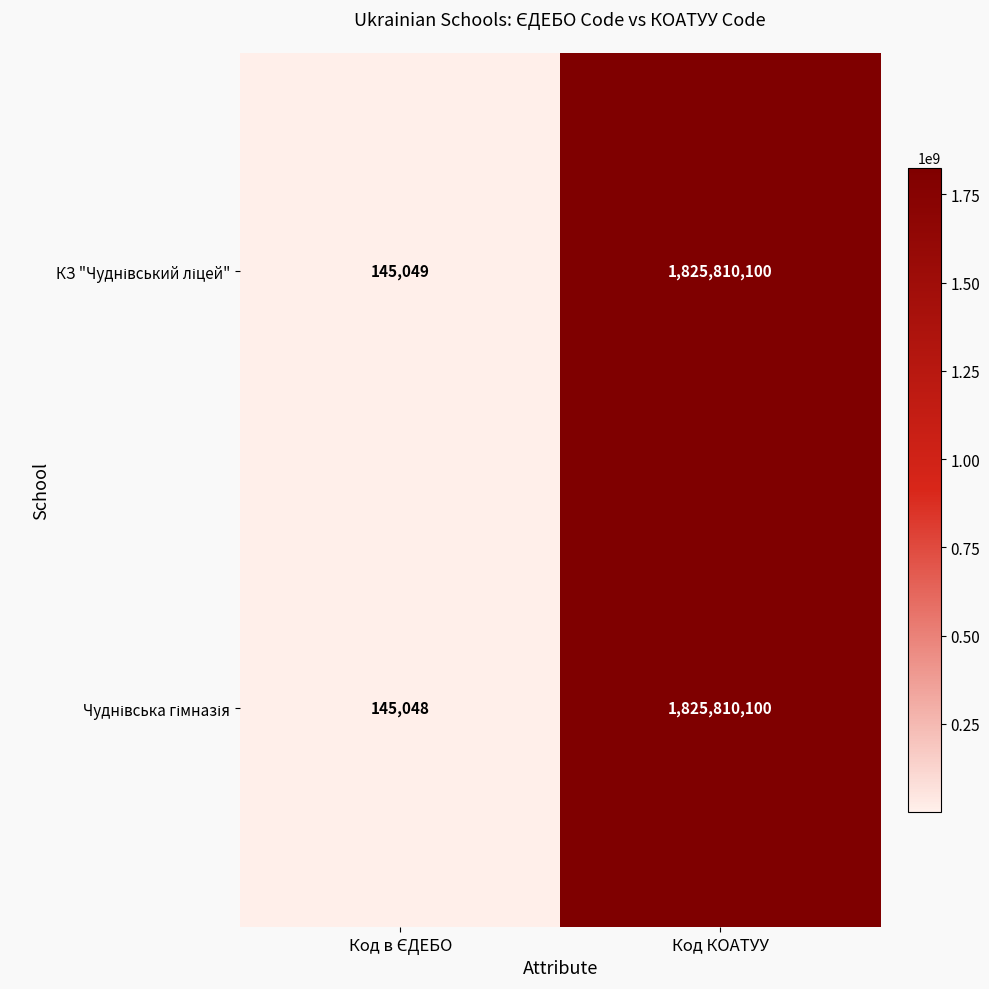

At which category is the sum across all series the highest?

Код КОАТУУ